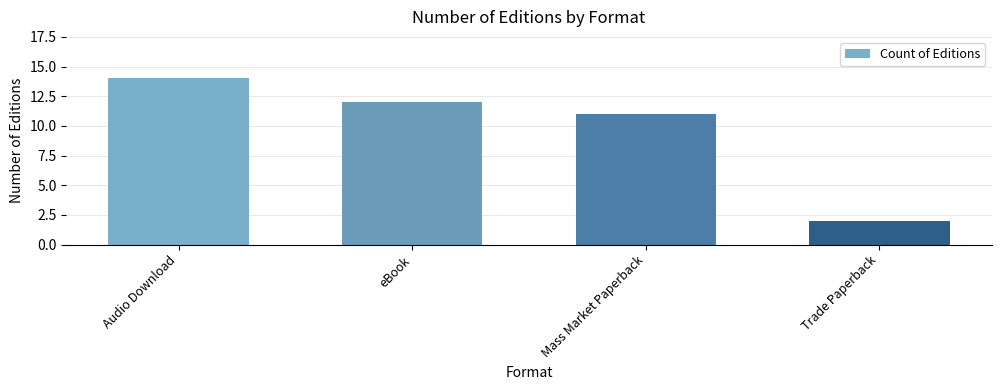

True or false: the data shows 11 at Mass Market Paperback.

True